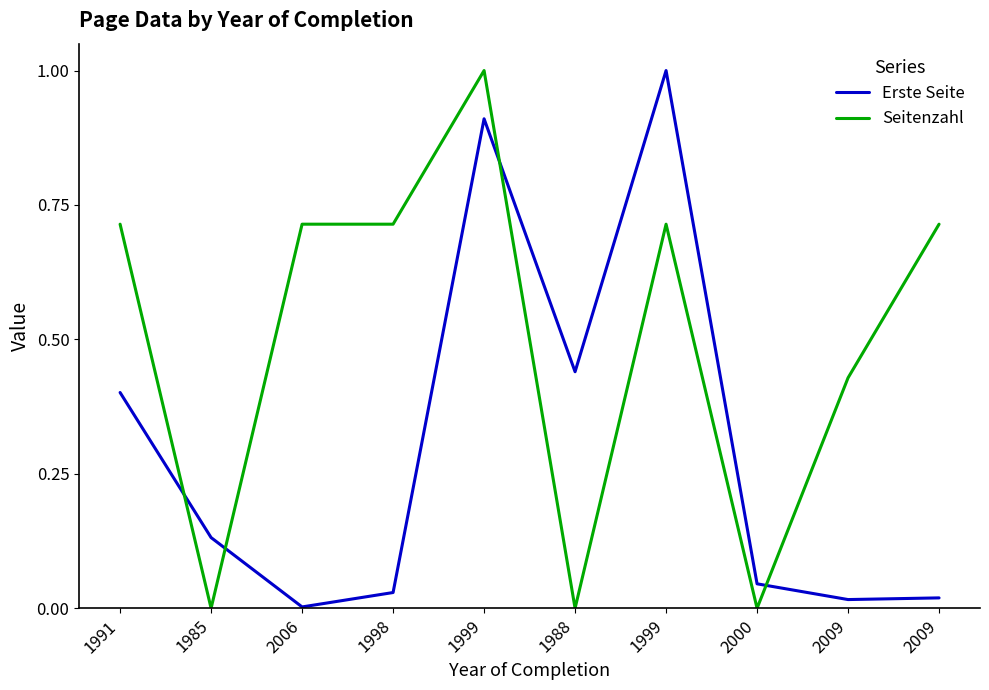

What is the value of the Seitenzahl point at the 4th from the left?

0.7